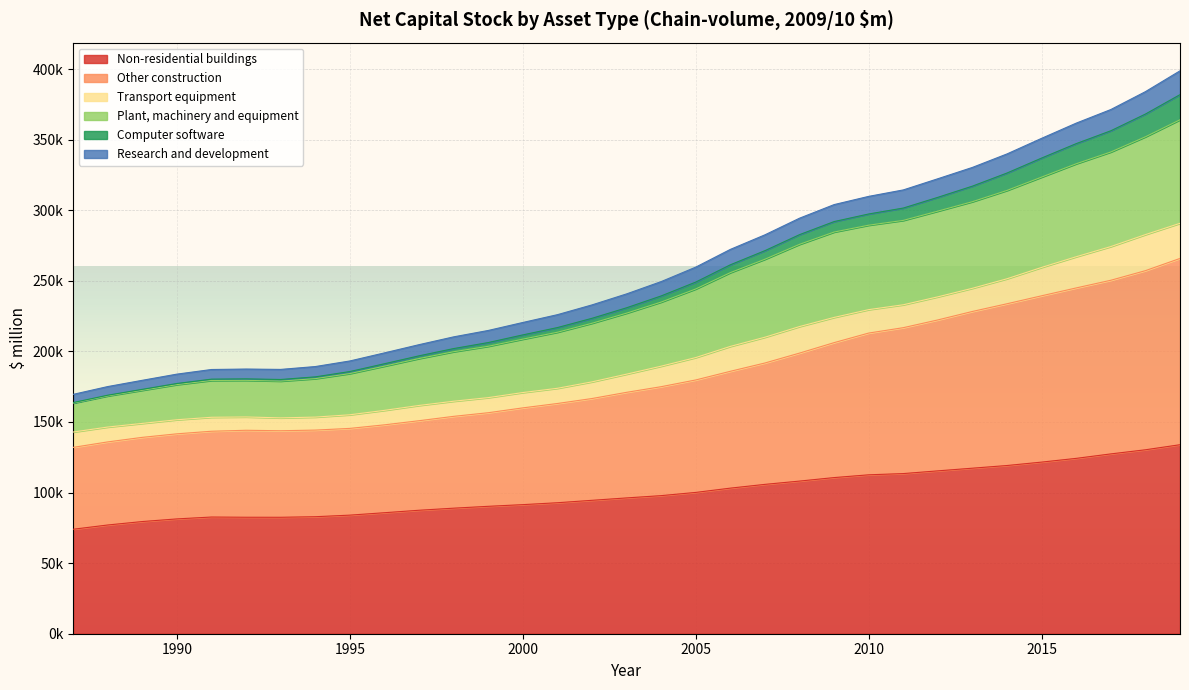

Does the chart display data point markers on the line(s)?

No